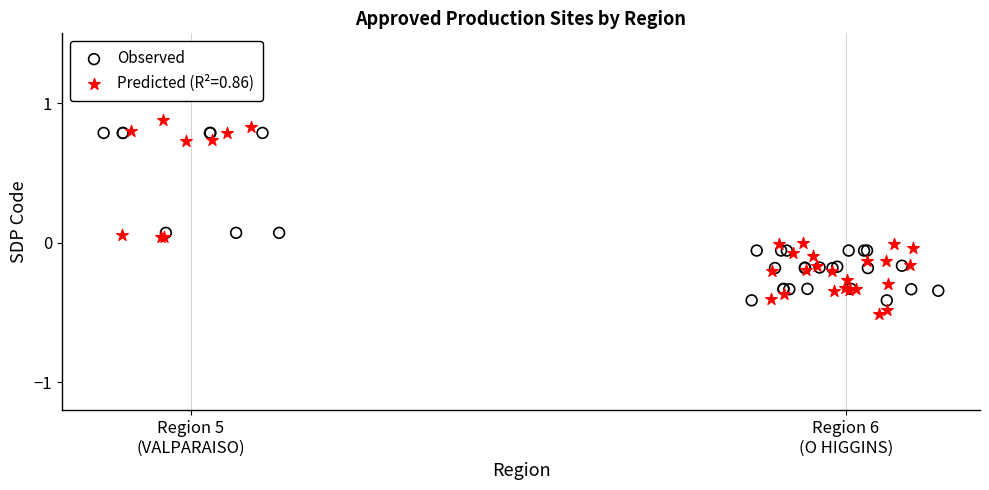

Which series has the widest spread of Y values?

Predicted (R²=0.86)